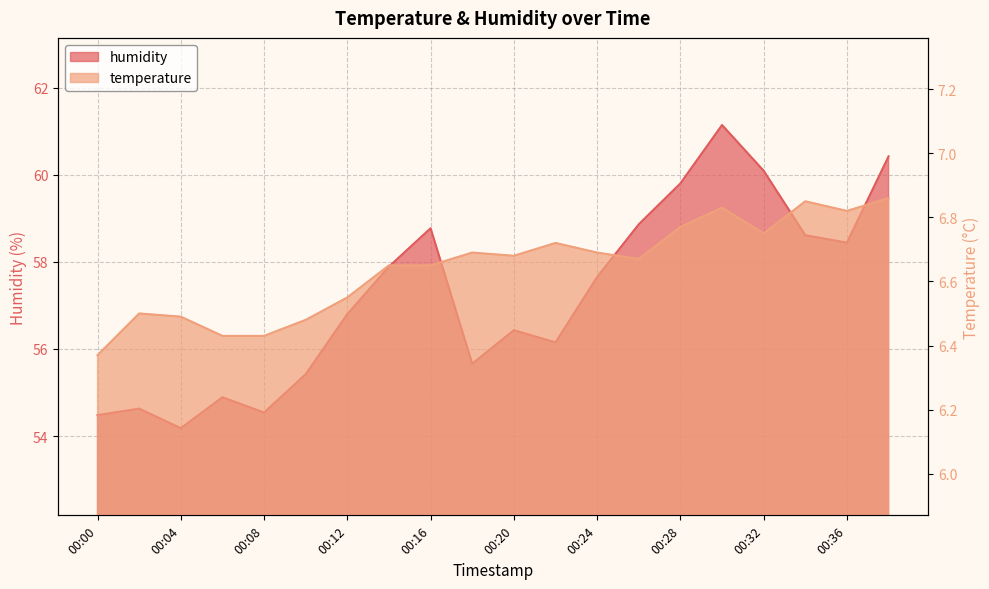

What is the highest value of the temperature series?

6.9